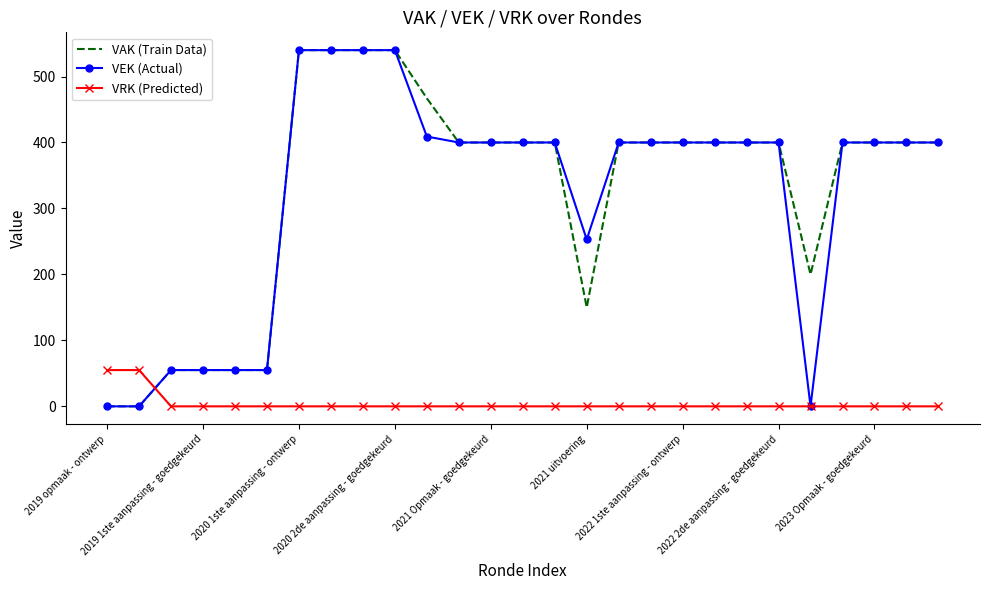

What is the highest value of the VAK (Train Data) series?

540